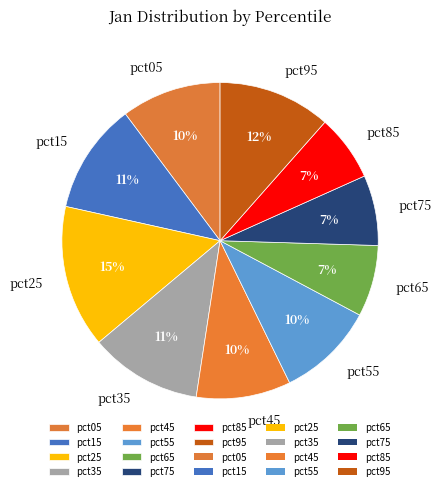

The pct75 slice represents 7% of the pie. True or false?

True